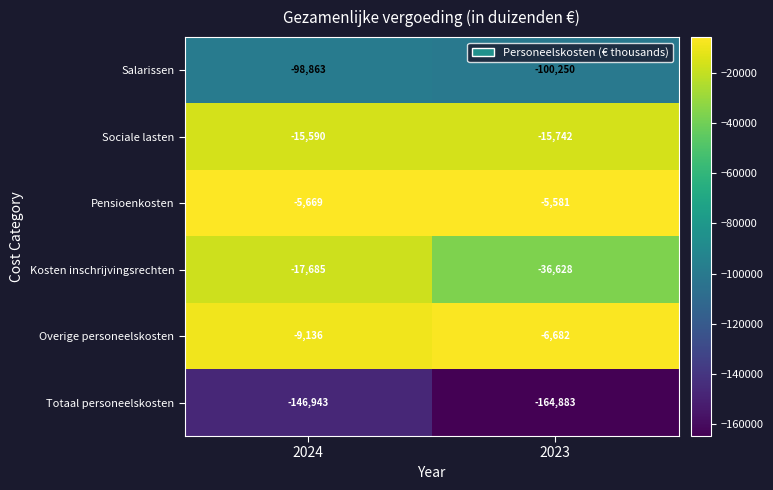

Which series has the largest range (max minus min)?

Kosten inschrijvingsrechten